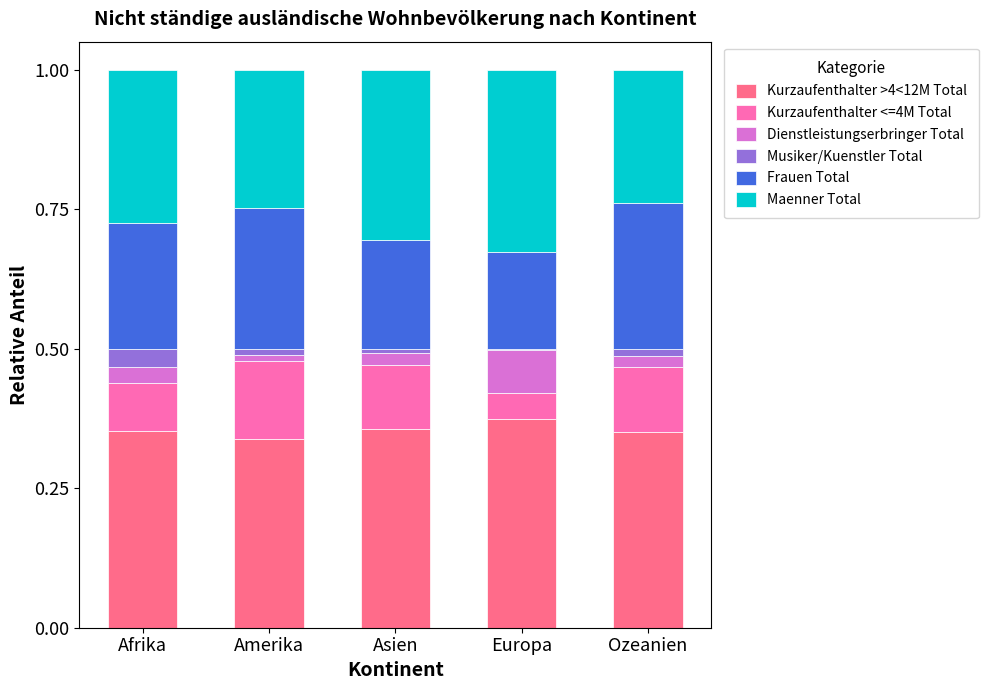

True or false: Kurzaufenthalter >4<12M Total has a value of 0.3 at Amerika.

True